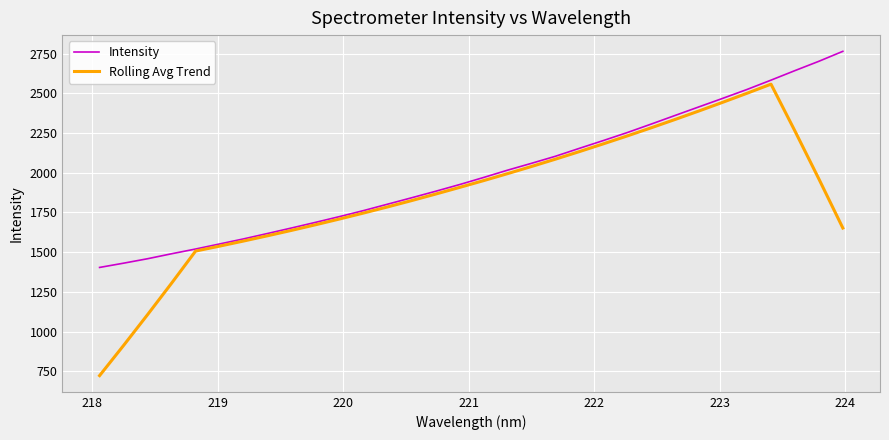

Which series has the largest total across all categories?

Intensity